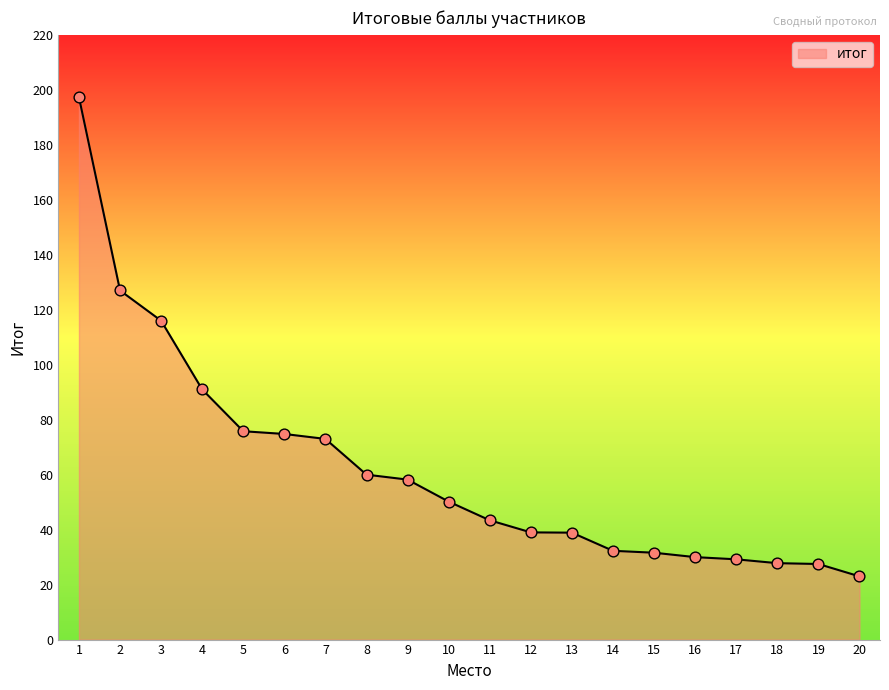

What is the change in value from 7 to 13?

-34.1